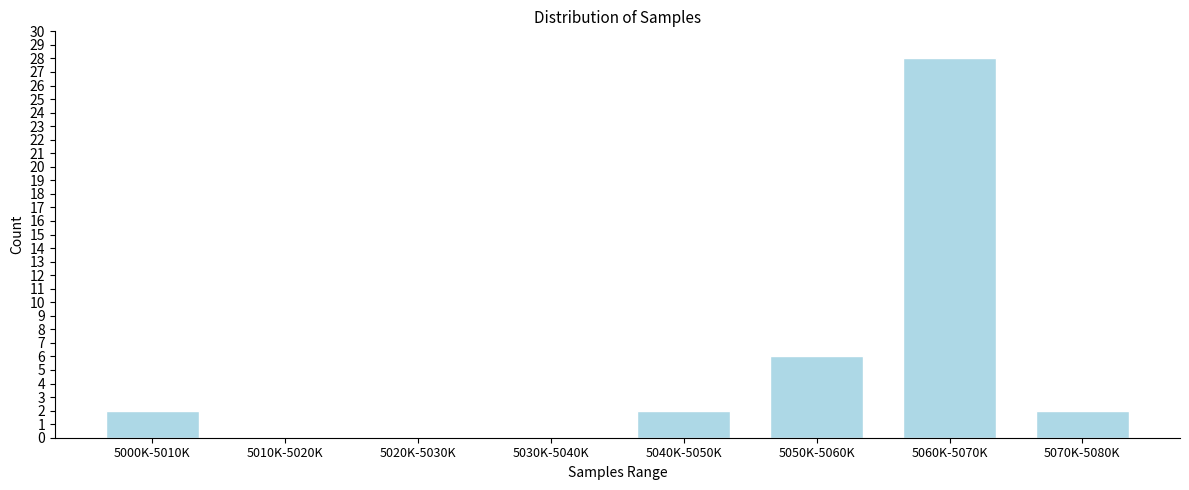

Reading right to left, transcribe all the data shown in this chart.

5070K-5080K=2	5060K-5070K=28	5050K-5060K=6	5040K-5050K=2	5030K-5040K=0	5020K-5030K=0	5010K-5020K=0	5000K-5010K=2